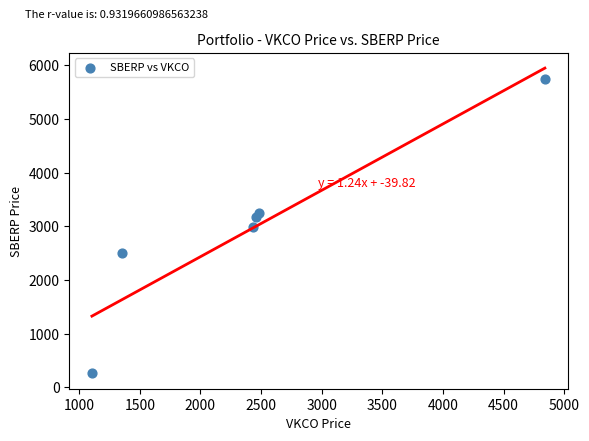

What is the average X value?

2445.9